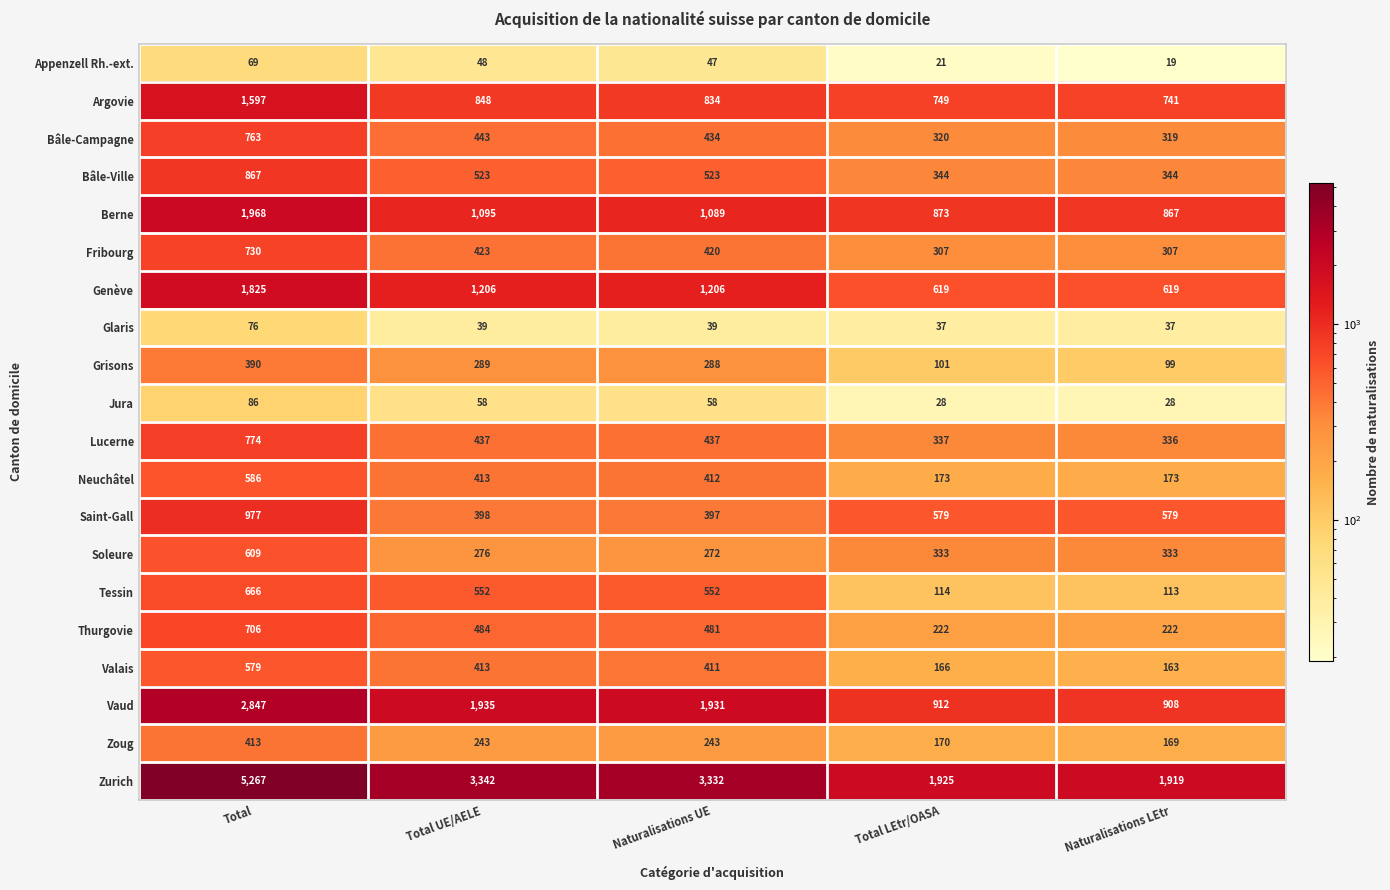

How many data points in Lucerne are less than 437?

2